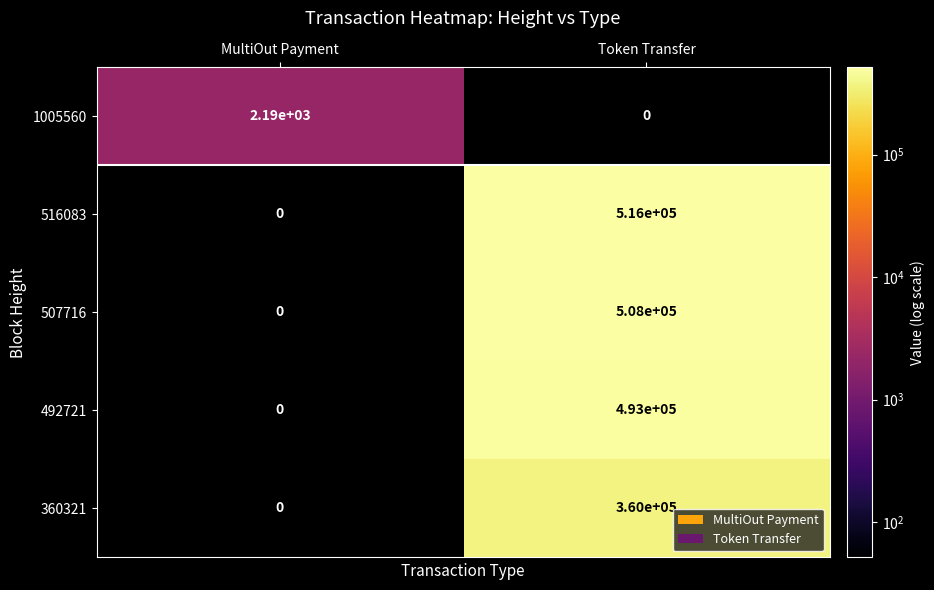

Which series has the widest spread of values?

516083